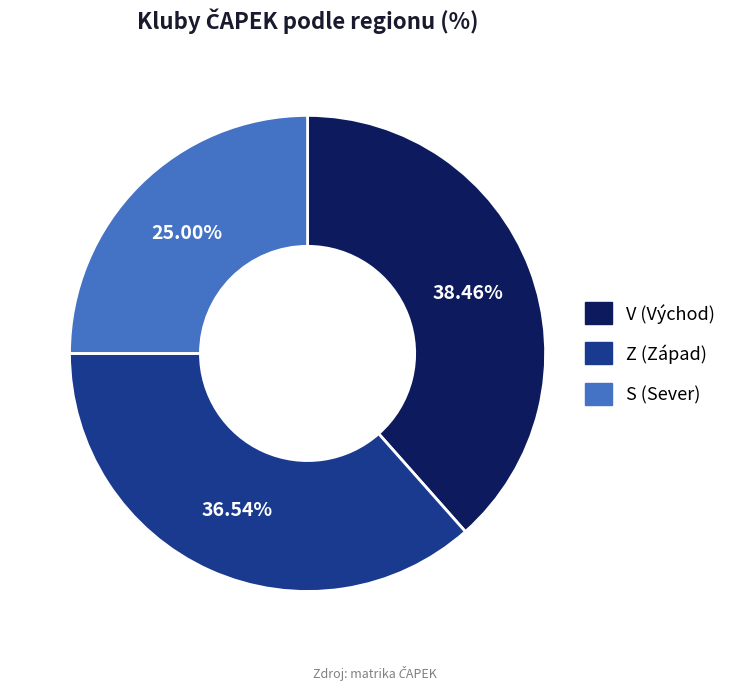

Is it true that V is 28% of the pie?

False